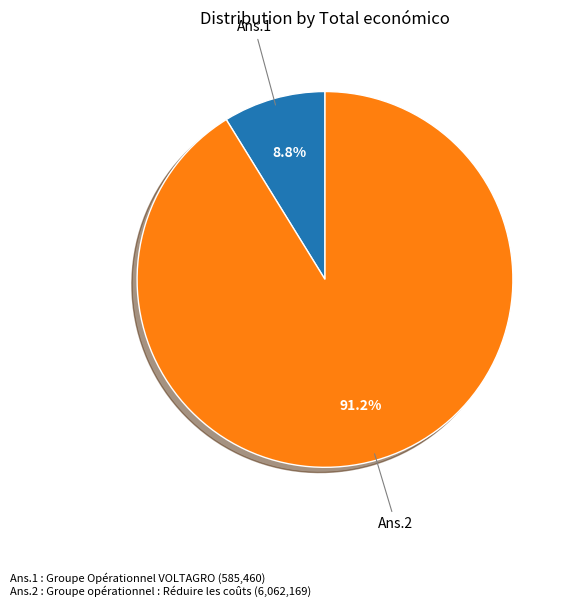

What is the majority slice?

Ans.2